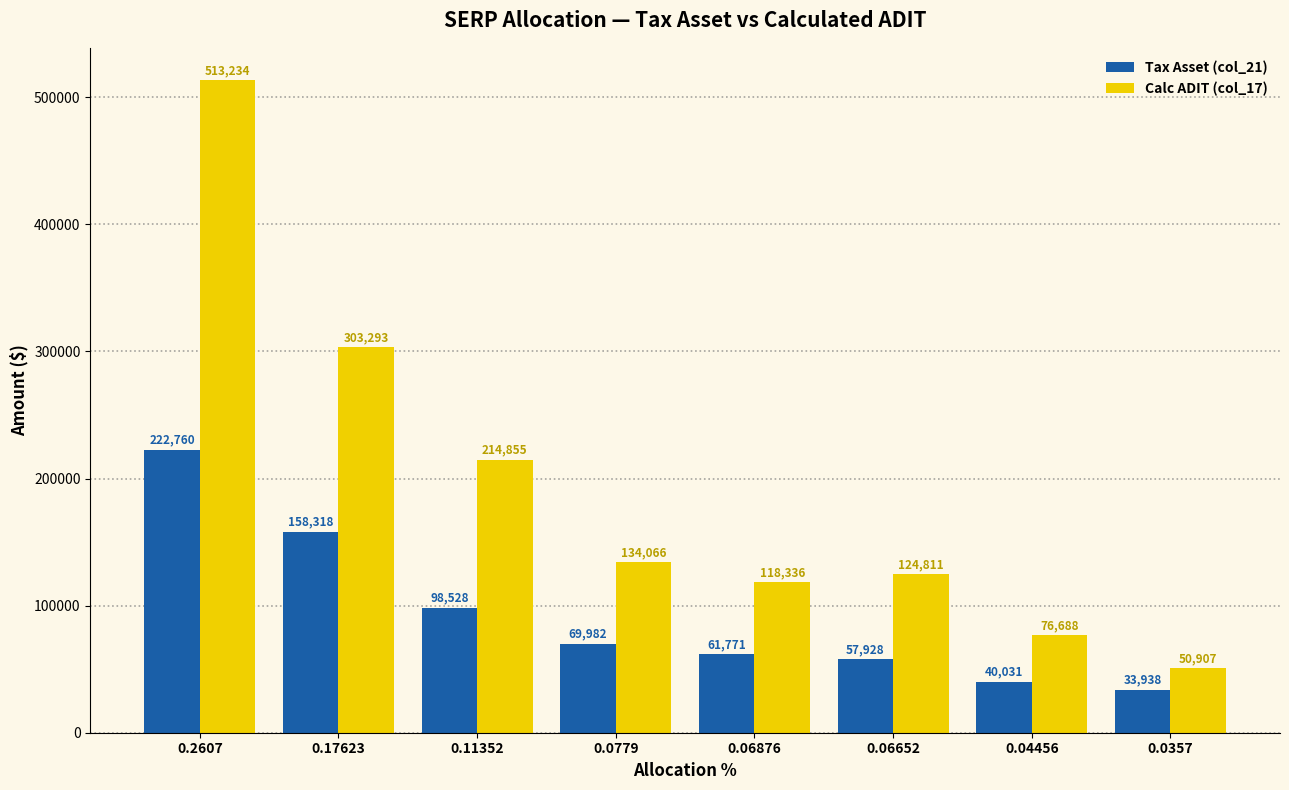

What position from the right is 0.06876?

4